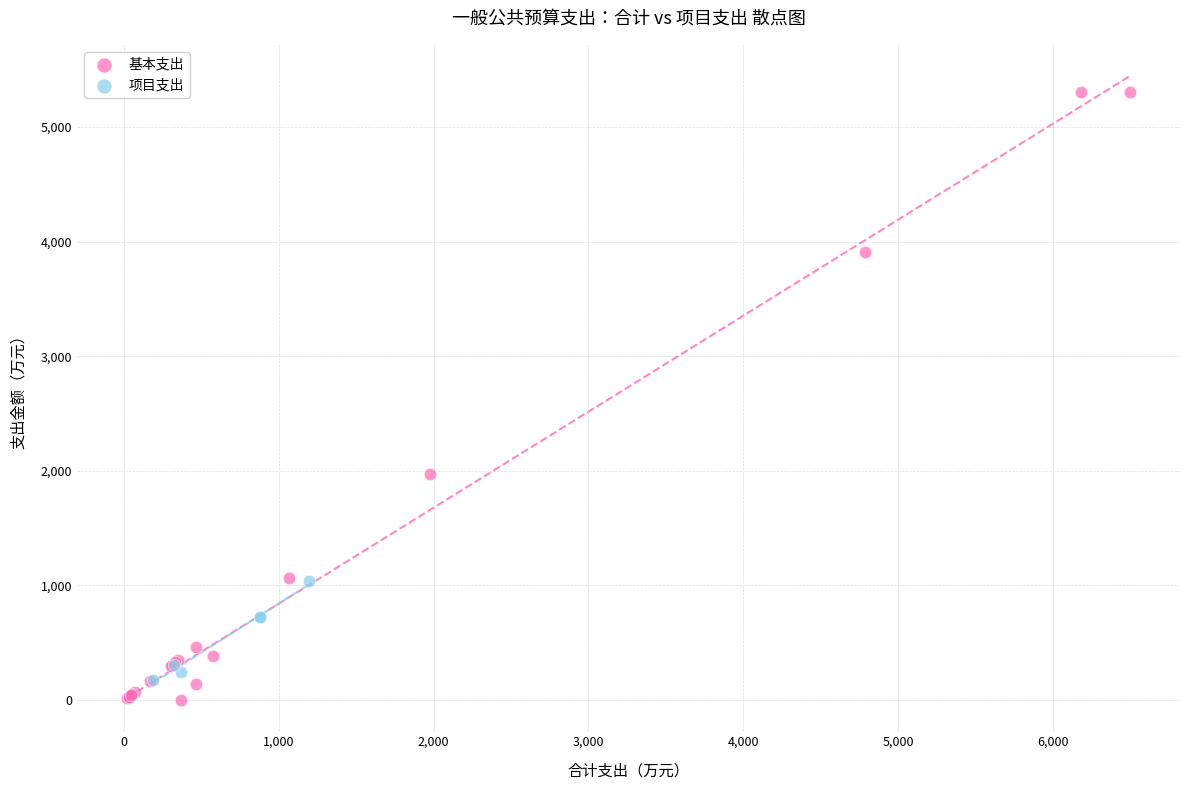

Which series has the widest spread of Y values?

基本支出